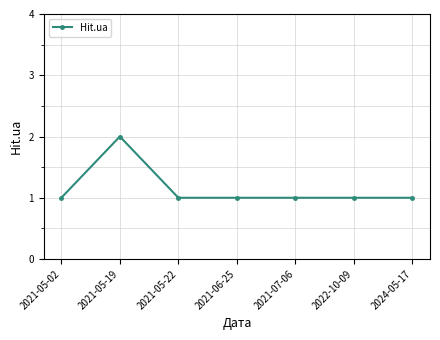

What is the ratio of the value at 2024-05-17 to the value at 2021-05-22?

1.0